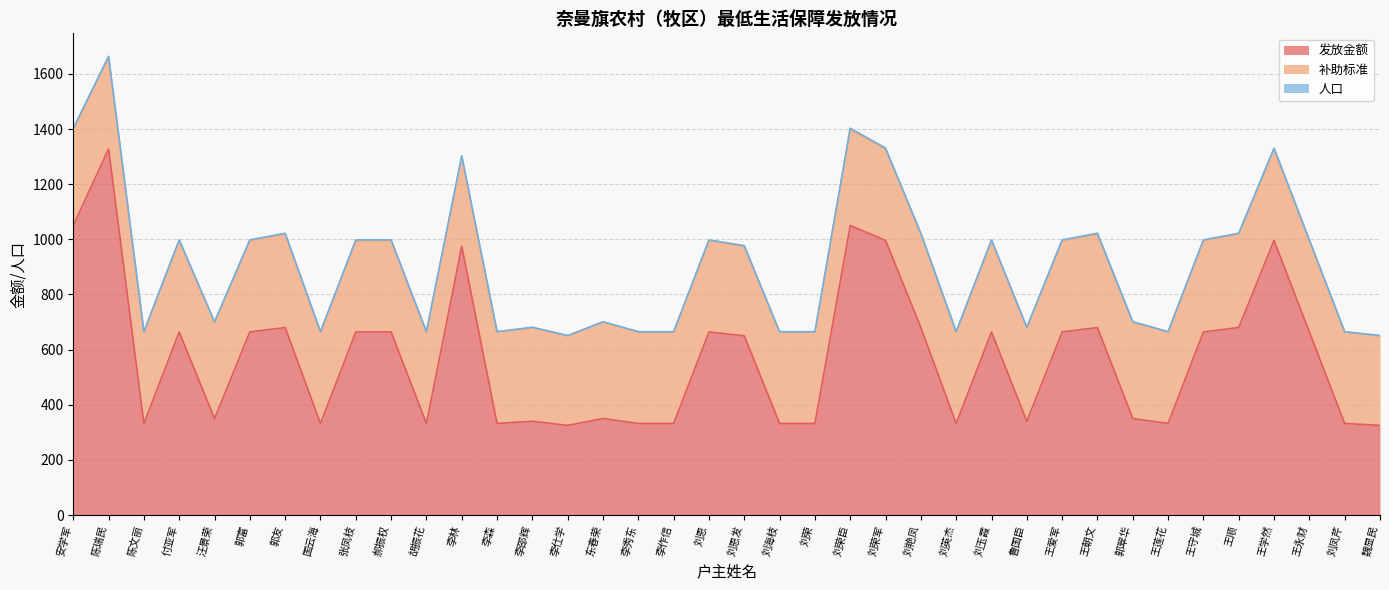

At which label is 人口 closest to 1157?

郭友